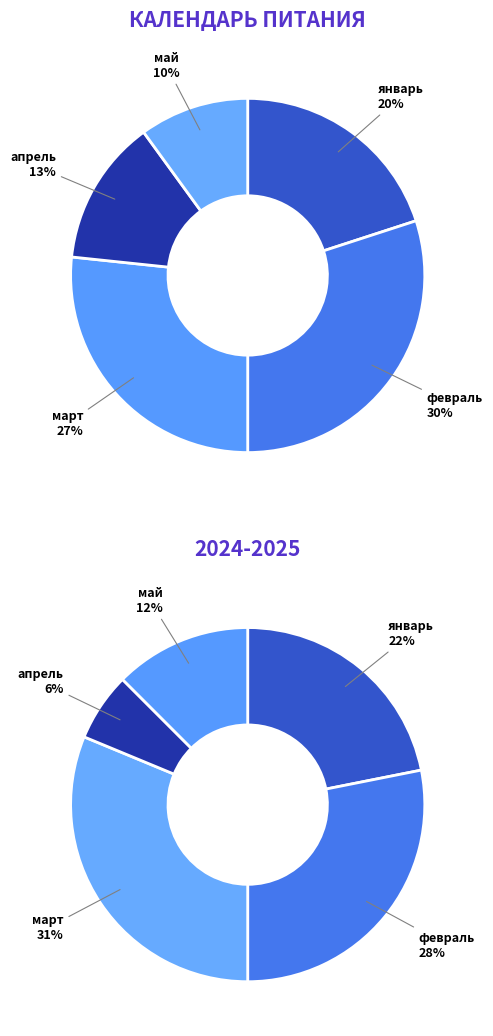

Is it true that апрель is 1% of the pie?

False